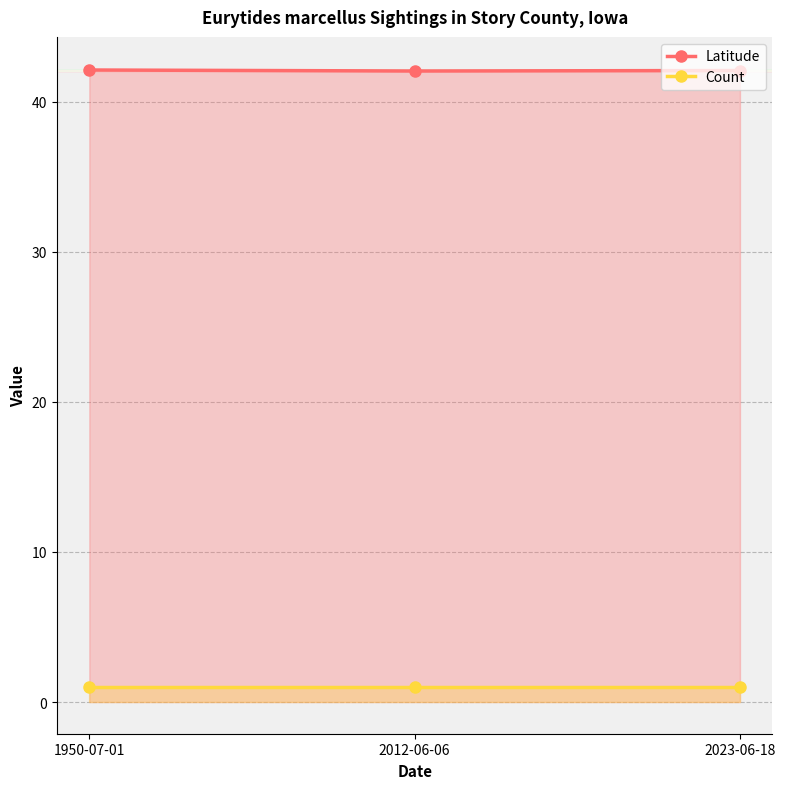

The value of Count at 2012-06-06 is 1.0. True or false?

True